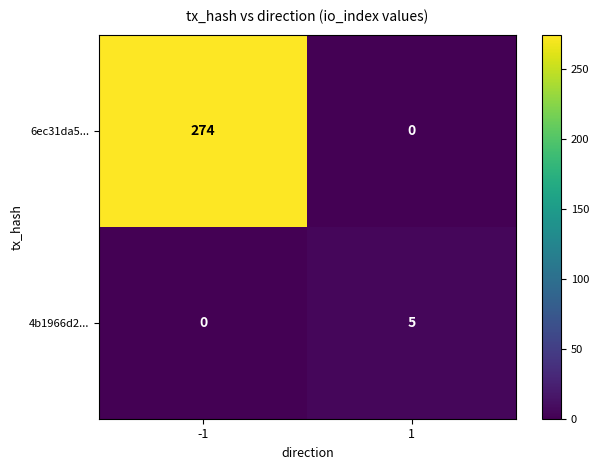

What is the sum of all 4b1966d2... values?

5